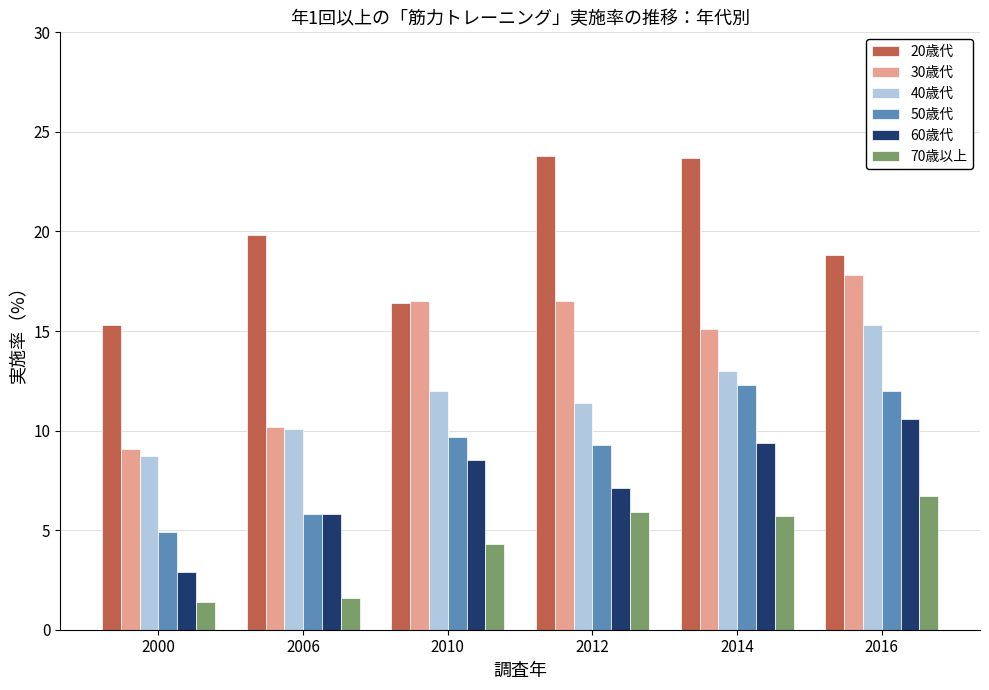

At how many categories does at least one series exceed 9?

6